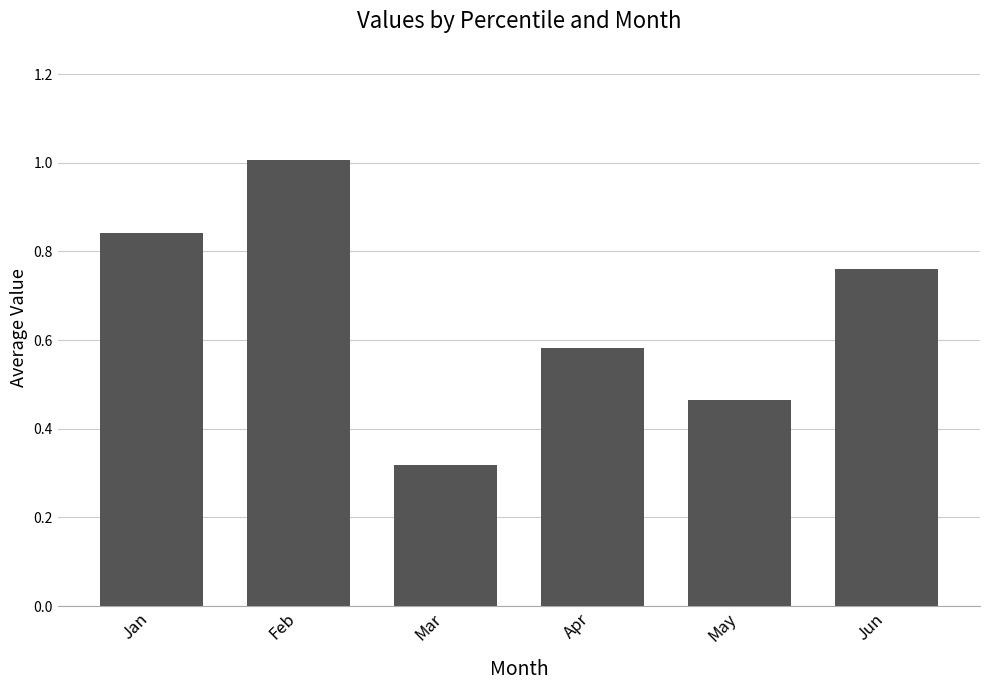

True or false: the data shows 0.1 at May.

False